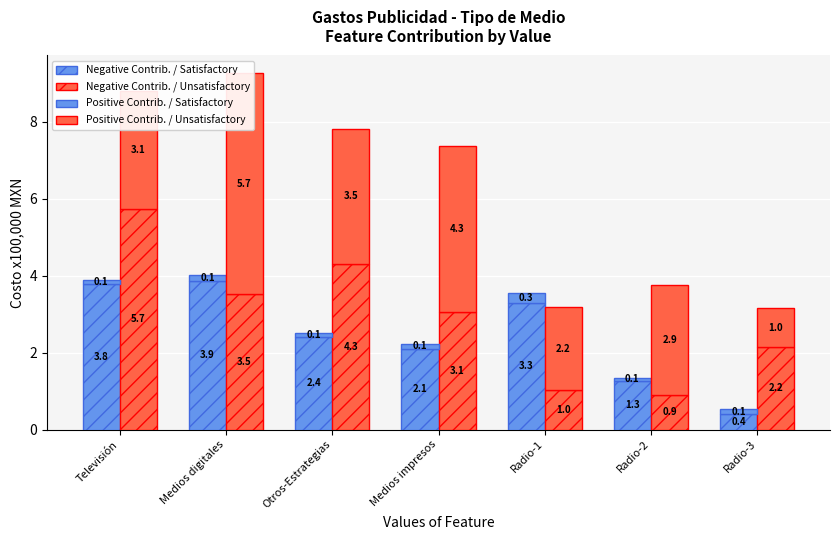

The value of Negative Contrib. / Unsatisfactory at Medios impresos is 3.1. True or false?

True